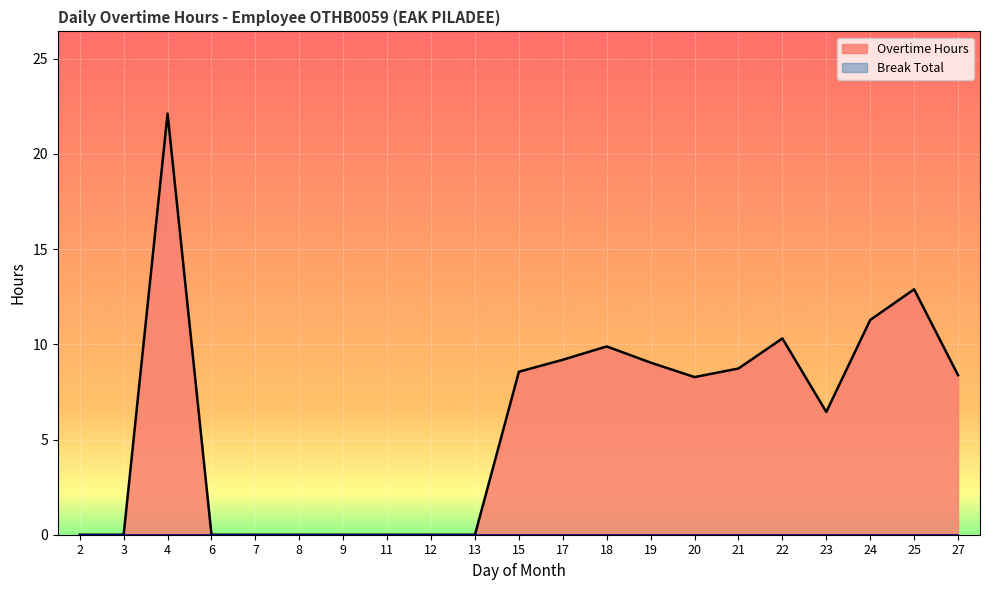

Count the number of values greater than 8.

11